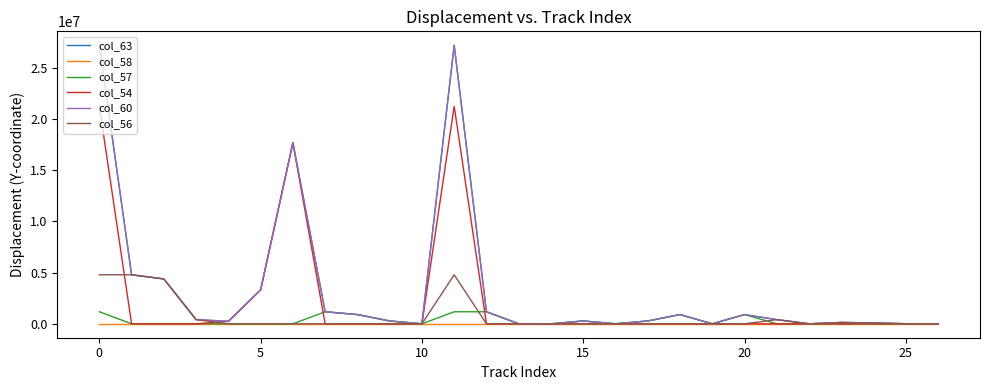

Is this an area chart (filled region under the line)?

No